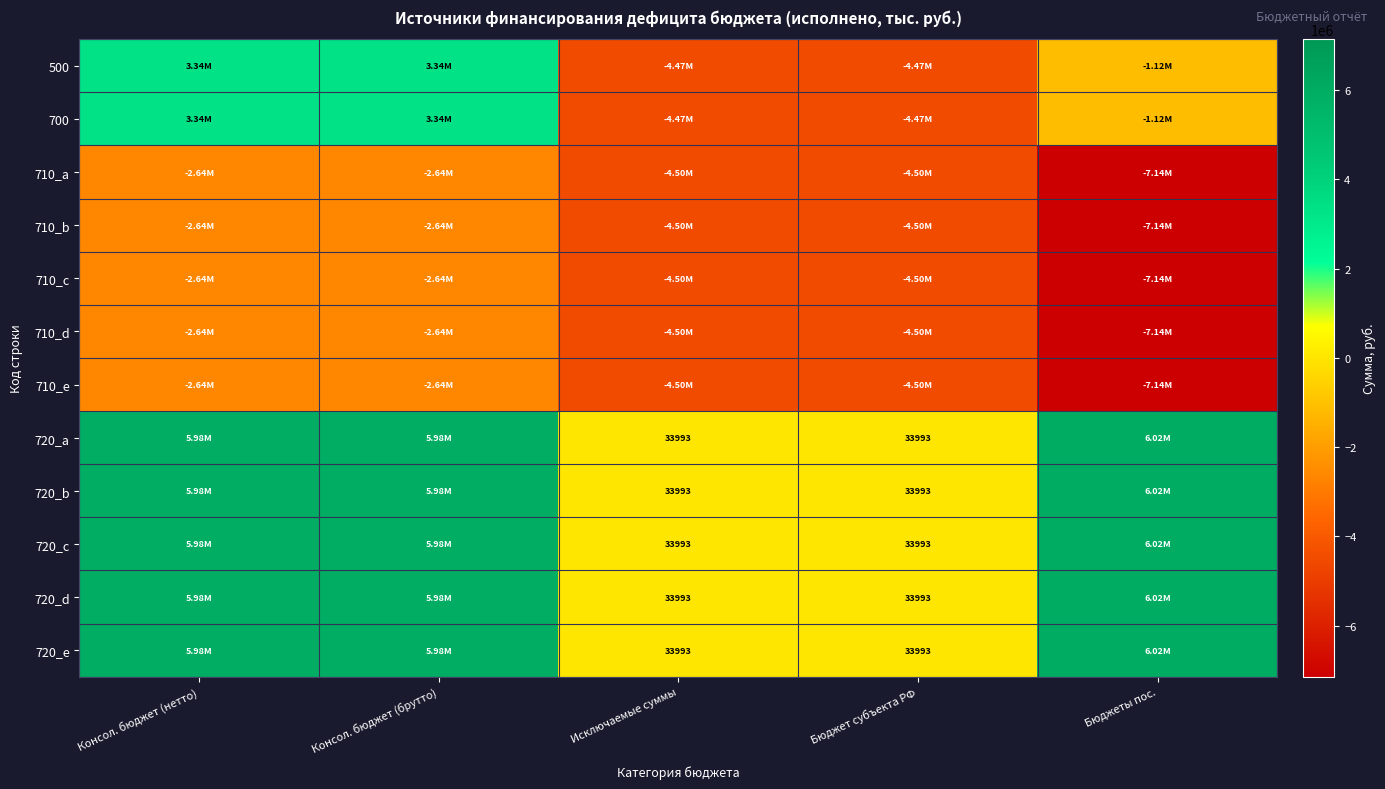

Which series changed the most between Консол. бюджет (брутто) and Бюджеты пос.?

710_a